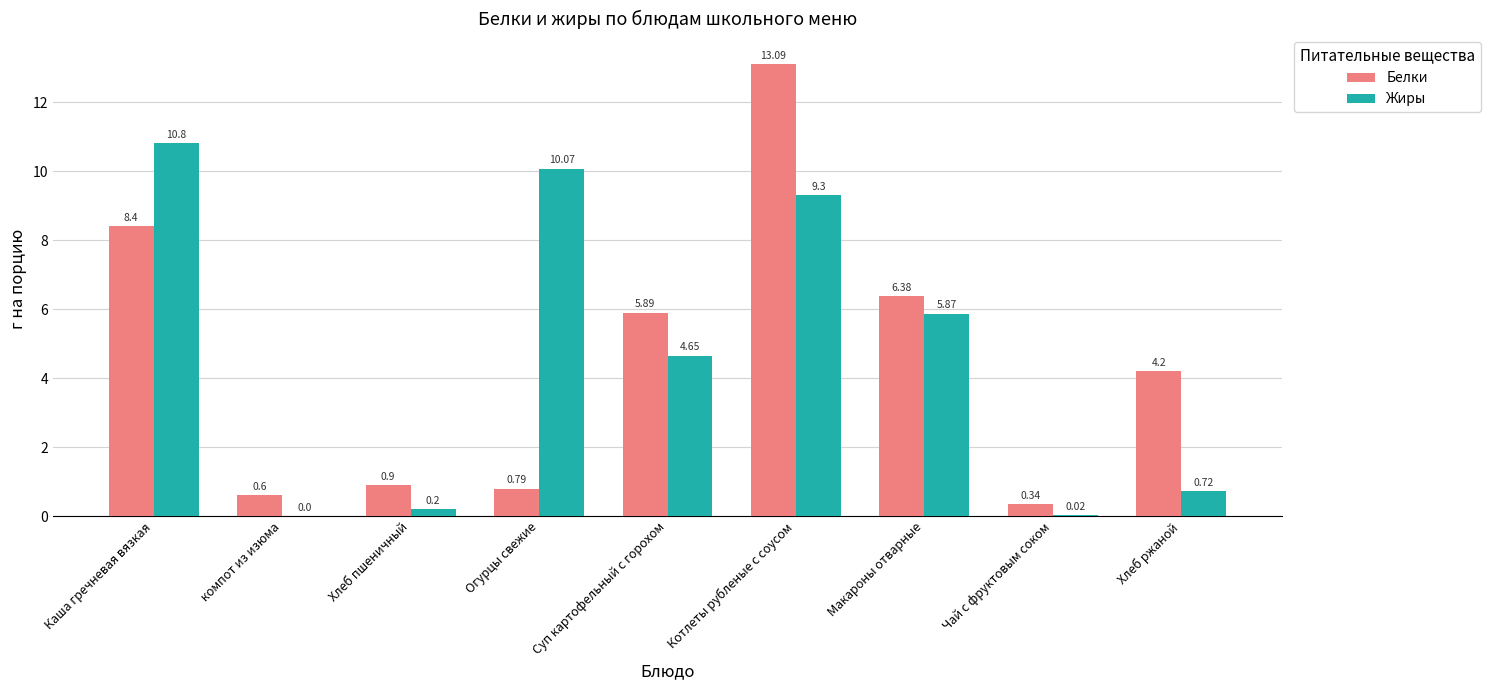

What is the sum of the Белки values at Котлеты рубленые с соусом and Каша гречневая вязкая?

21.5